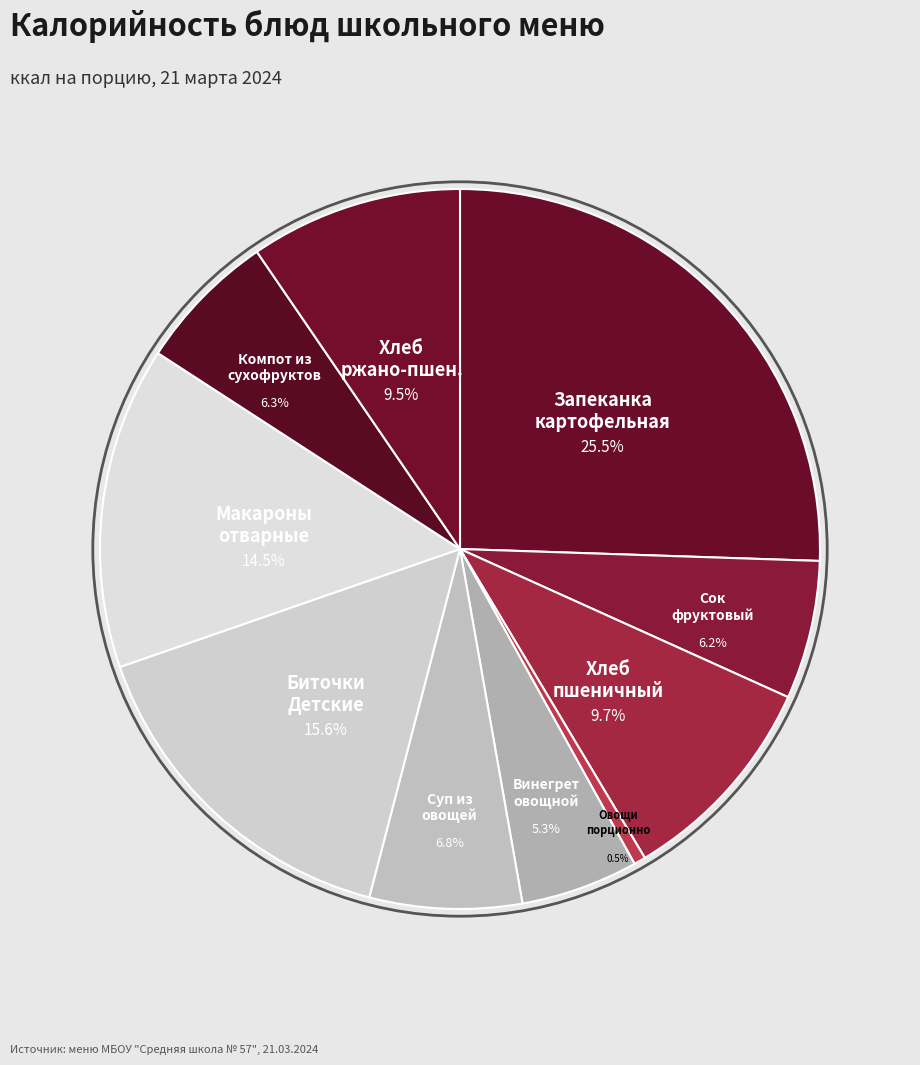

Between Сок фруктовый and Биточки Детские, which is larger?

Биточки Детские